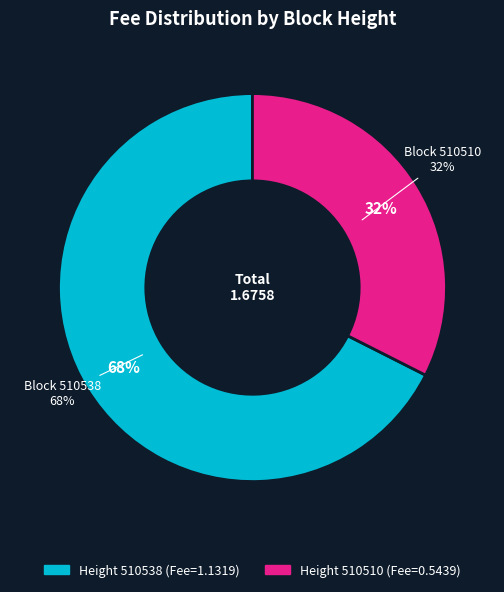

Which category accounts for the majority?

510538